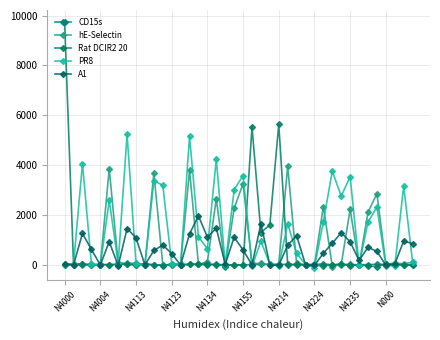

In hE-Selectin, how many points are higher than both neighbors (excluding endpoints)?

12